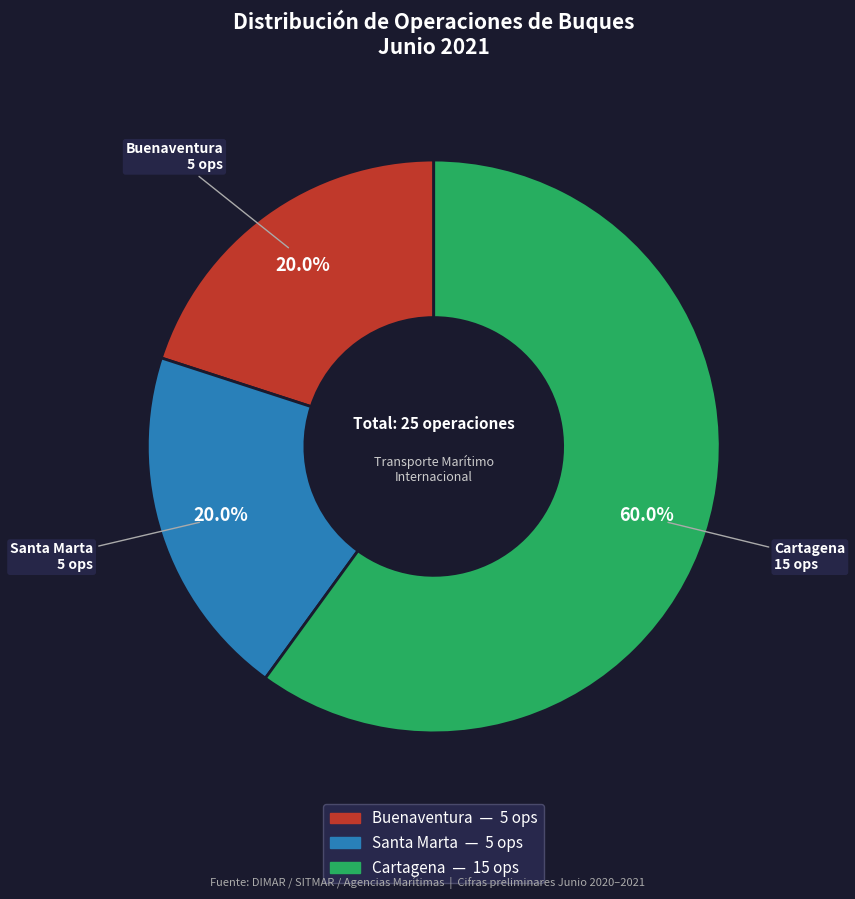

What is the ratio of the value at Buenaventura to the value at Santa Marta?

1.0